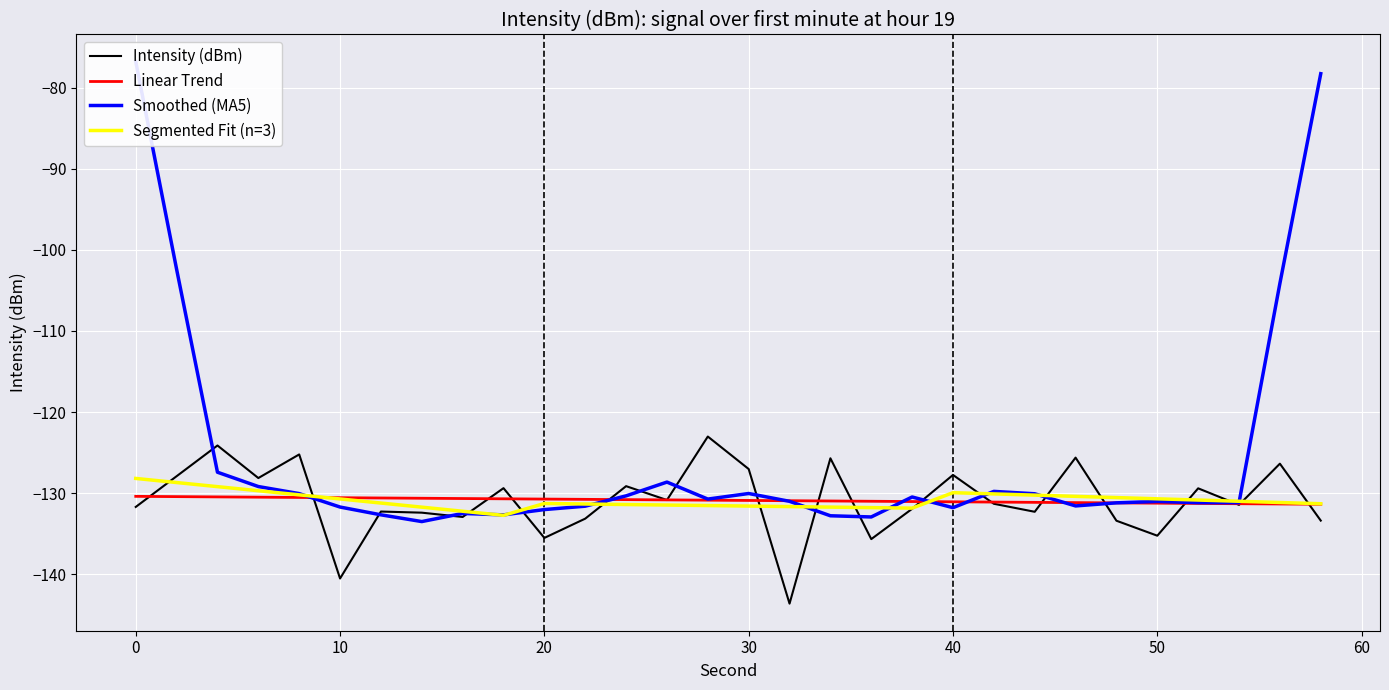

How many categories are shown in the chart?

30